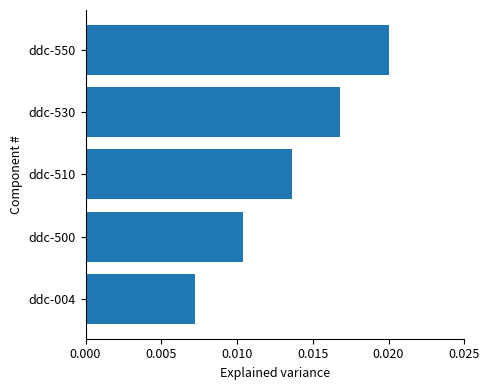

List the labels in order of value, smallest first.

ddc-004, ddc-500, ddc-510, ddc-530, ddc-550